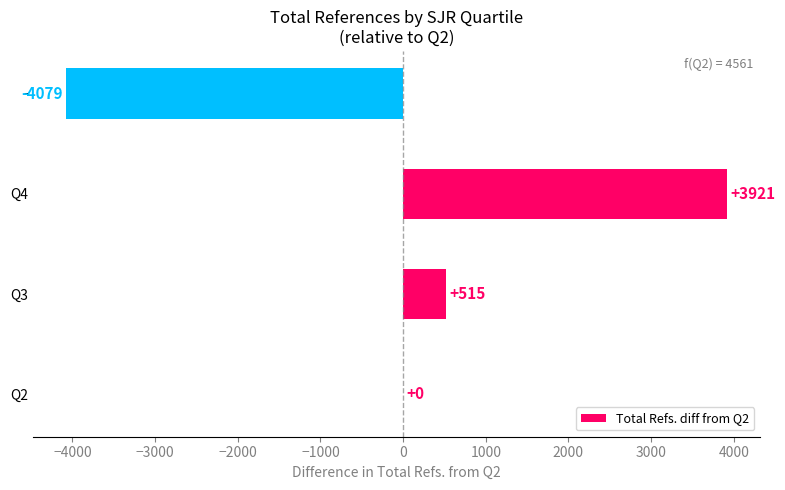

Between - and Q3, which is larger?

Q3